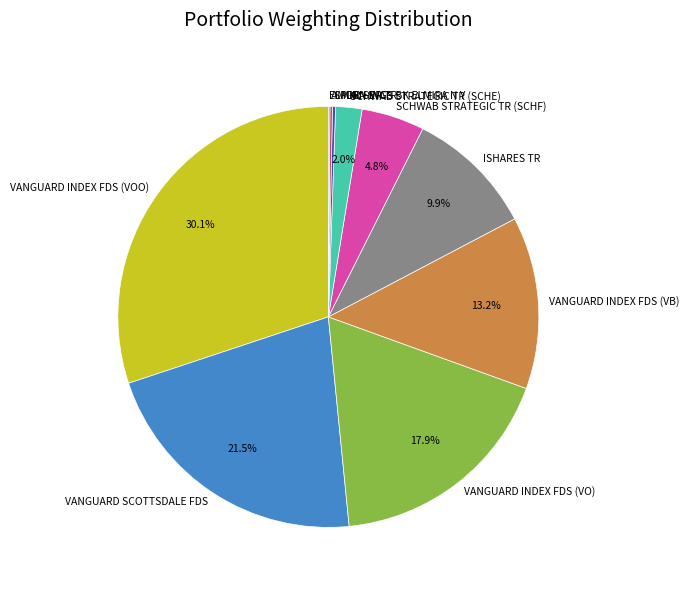

Approximately how many times larger is the value at VANGUARD SCOTTSDALE FDS compared to VANGUARD INDEX FDS (VO)?

1.2